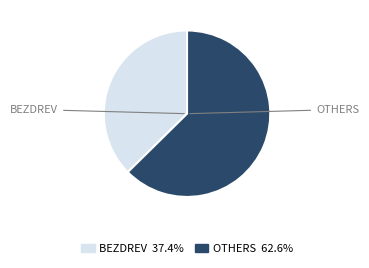

Is there a majority slice in this chart?

Yes